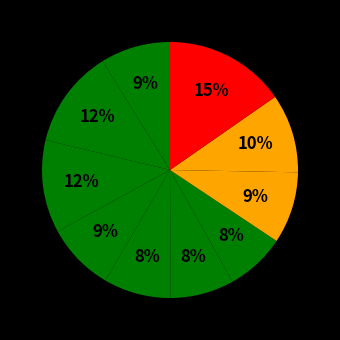

Does any single category account for the majority?

No